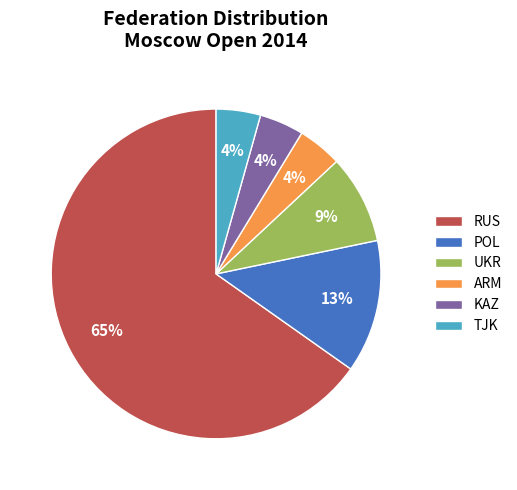

The POL slice represents 13% of the pie. True or false?

True